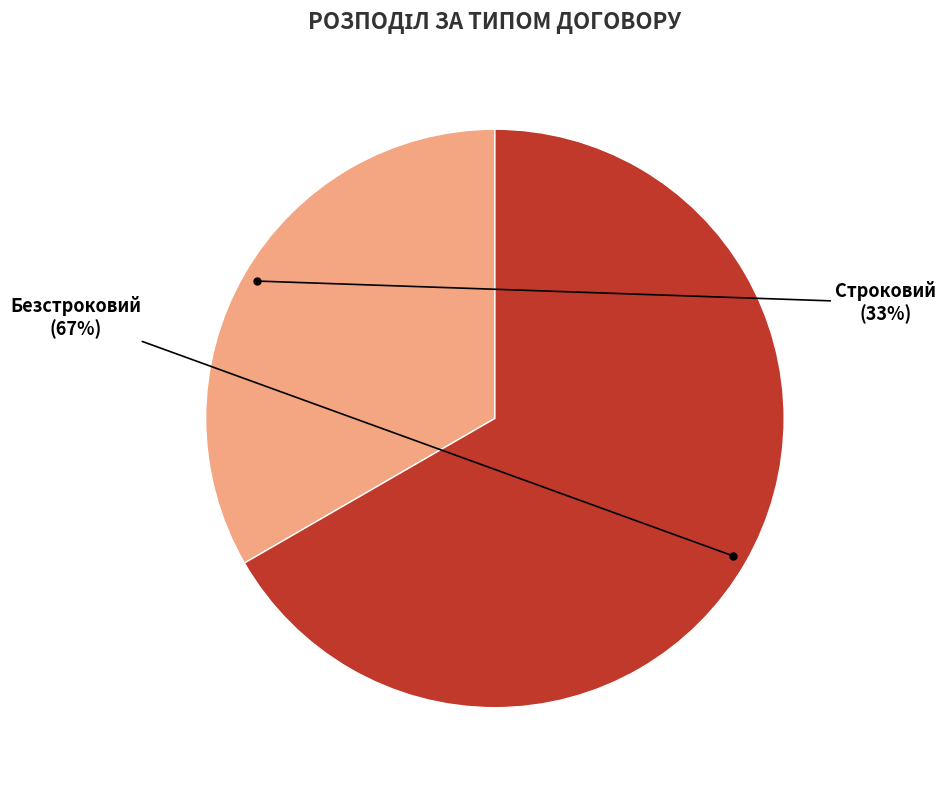

Is there any slice that represents more than half of the pie?

Yes